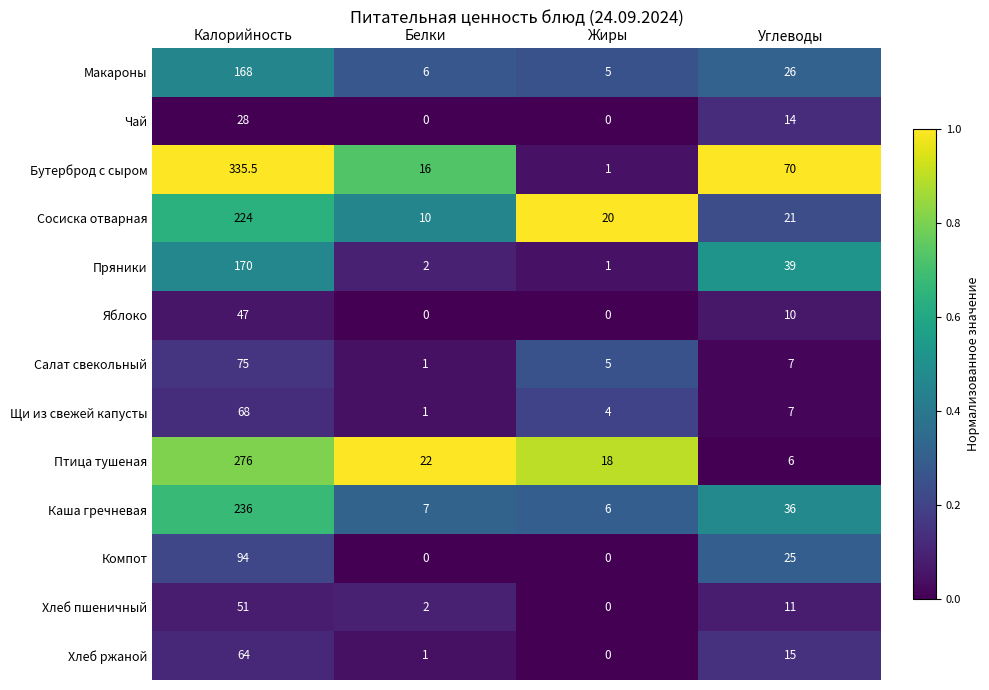

What is the difference between the highest and lowest values at Калорийность?

307.5